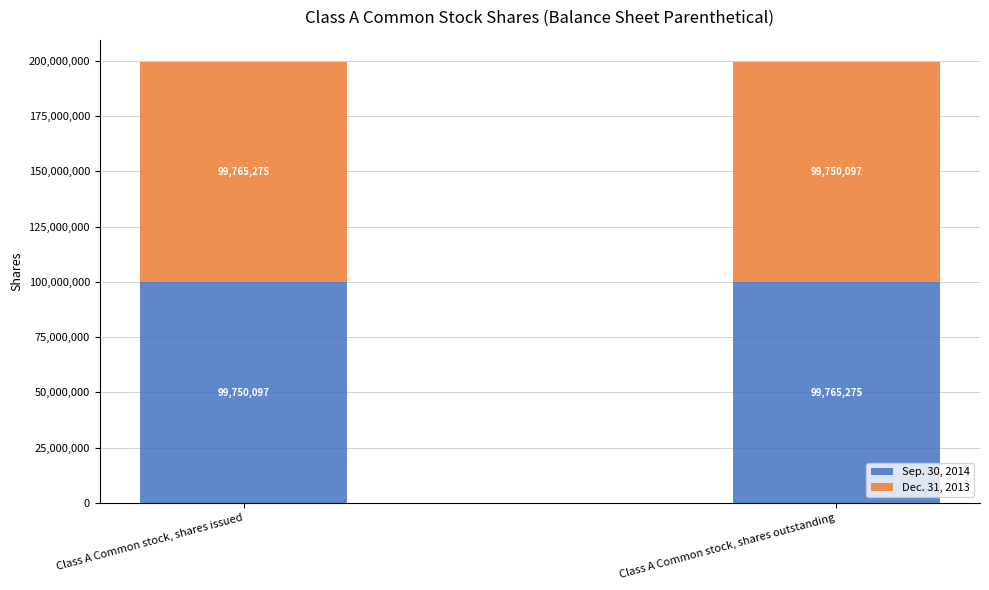

Rank the categories by Sep. 30, 2014 value from lowest to highest.

Class A Common stock, shares issued, Class A Common stock, shares outstanding